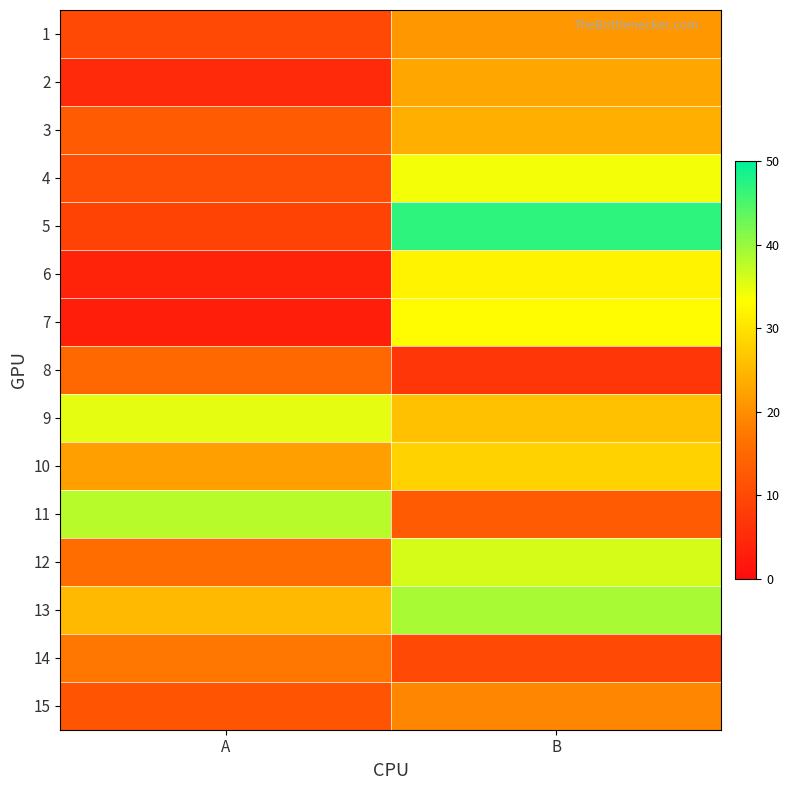

Reading left to right, list all the values displayed in this chart.

1: A=10	B=21
2: A=5	B=23
3: A=13	B=24
4: A=11	B=34
5: A=9	B=47
6: A=4	B=32
7: A=3	B=33
8: A=15	B=7
9: A=35	B=26
10: A=22	B=28
11: A=38	B=13
12: A=16	B=36
13: A=25	B=39
14: A=17	B=10
15: A=12	B=19